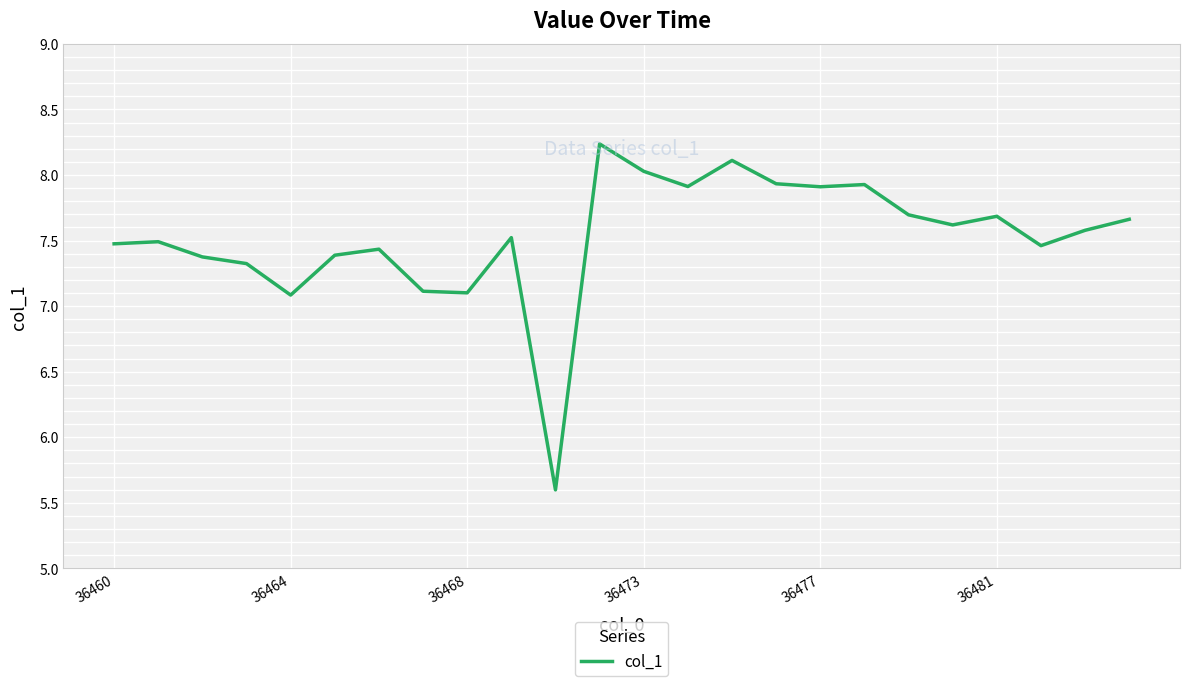

What is the greatest value displayed?

8.2